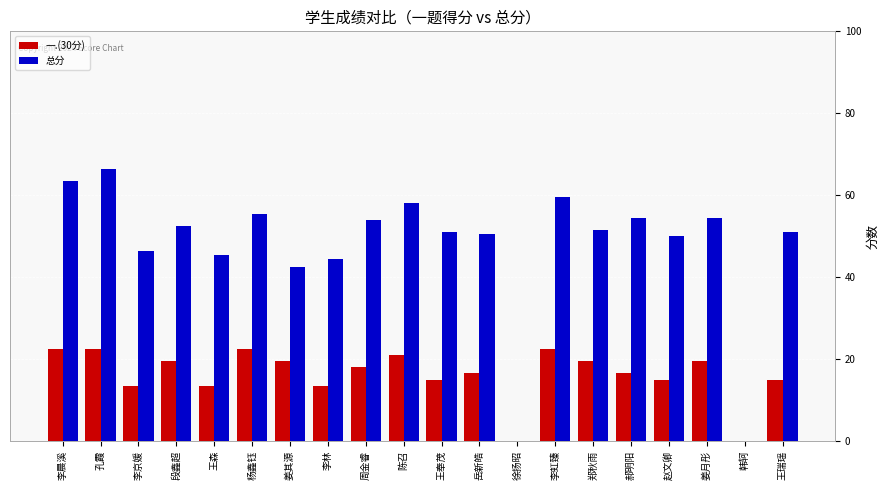

At which label is 总分 closest to 33?

姜其源